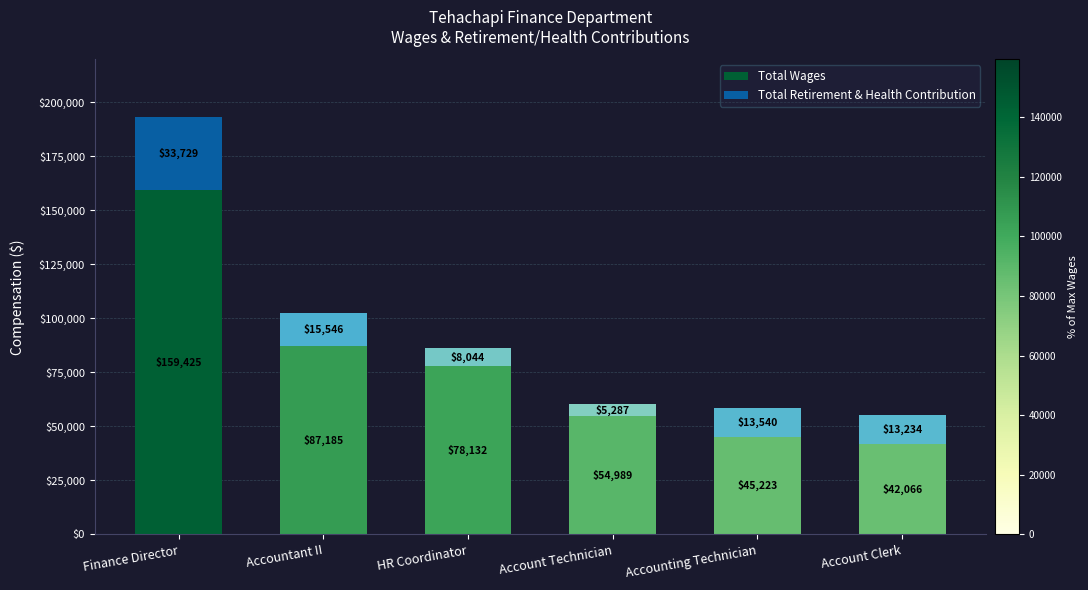

The Total Wages series shows 78132 at HR Coordinator. True or false?

True